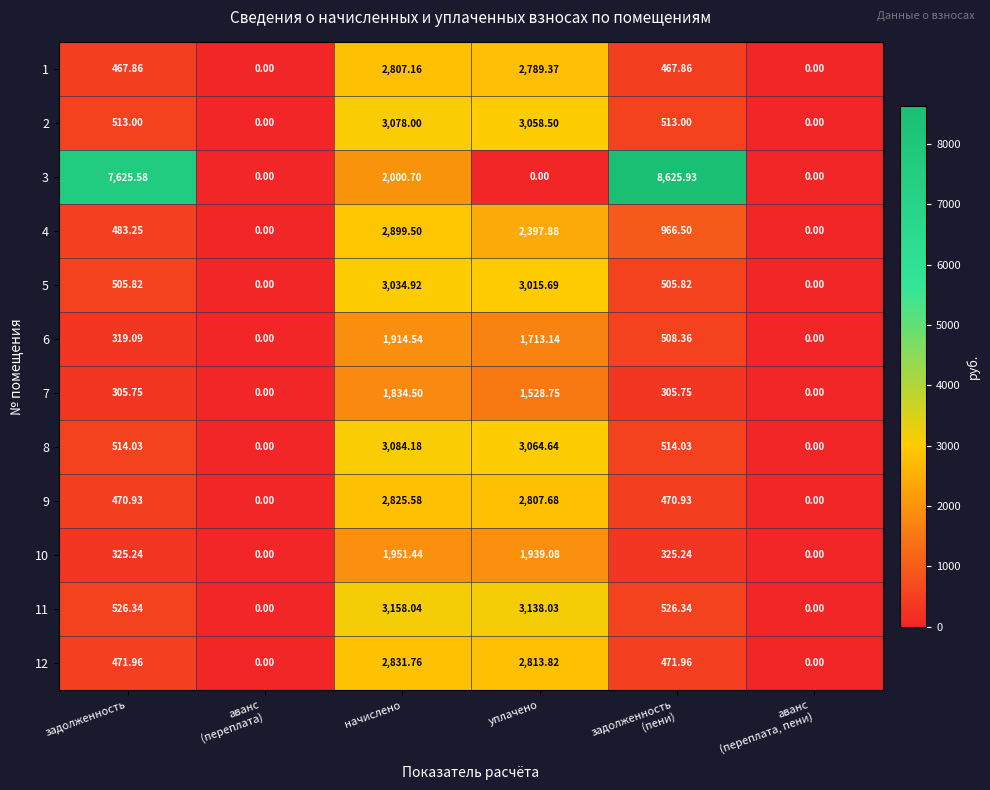

At how many categories does at least one series exceed 1786?

4